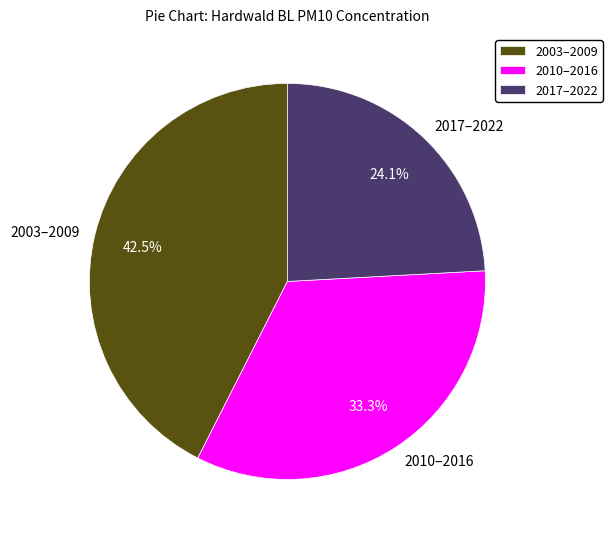

Does 2010–2016 account for over 50% of the chart?

No